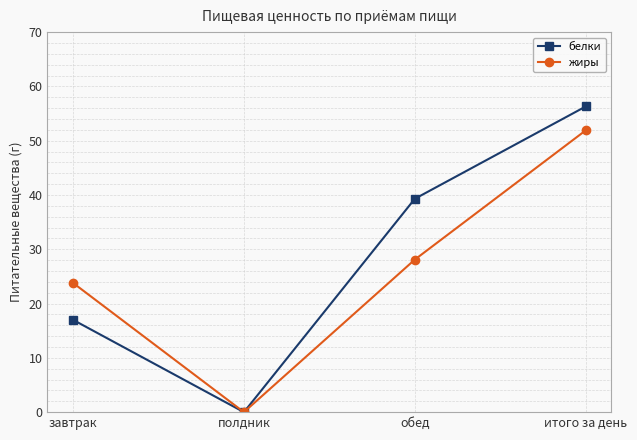

True or false: жиры has more than 0 interior local peaks.

False